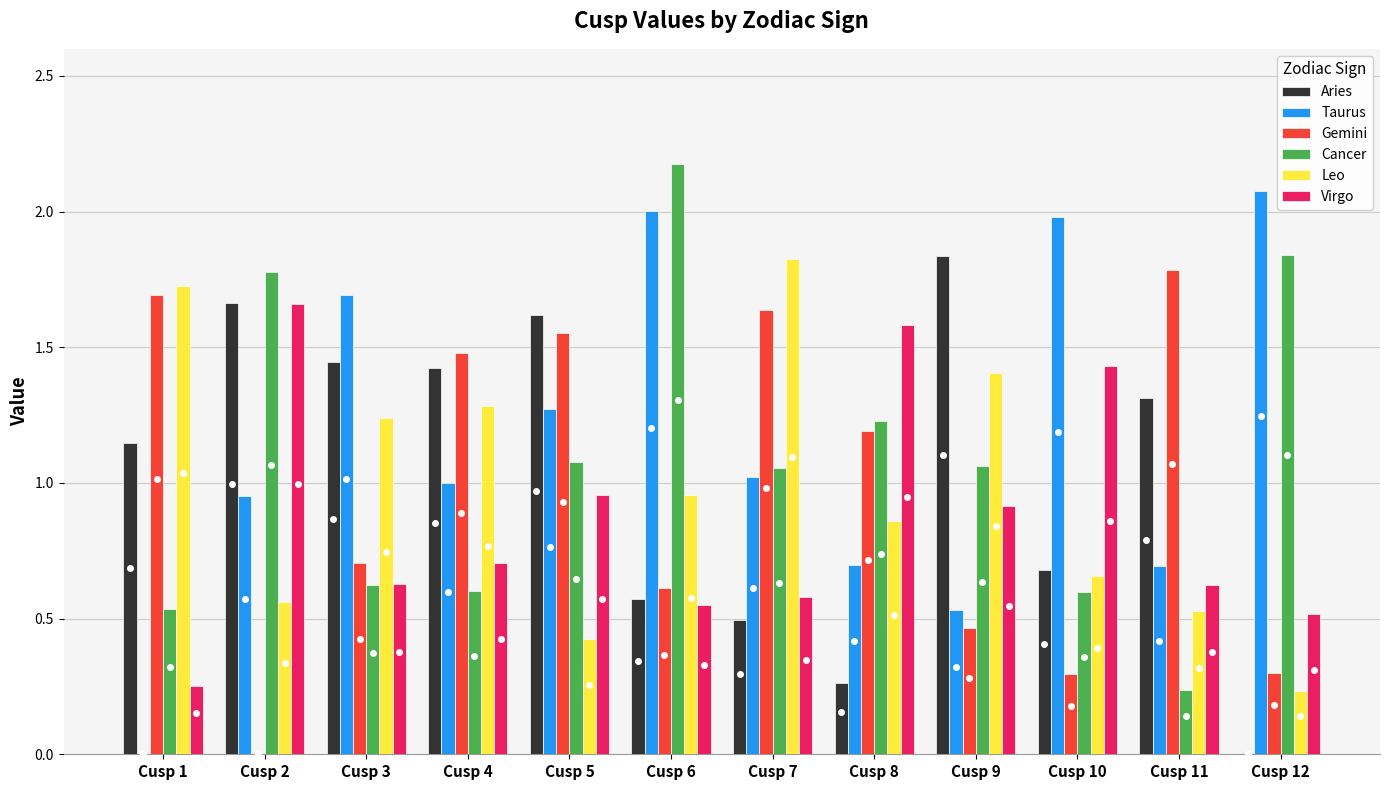

At which category does the chart reach its peak across all series?

Cusp 6